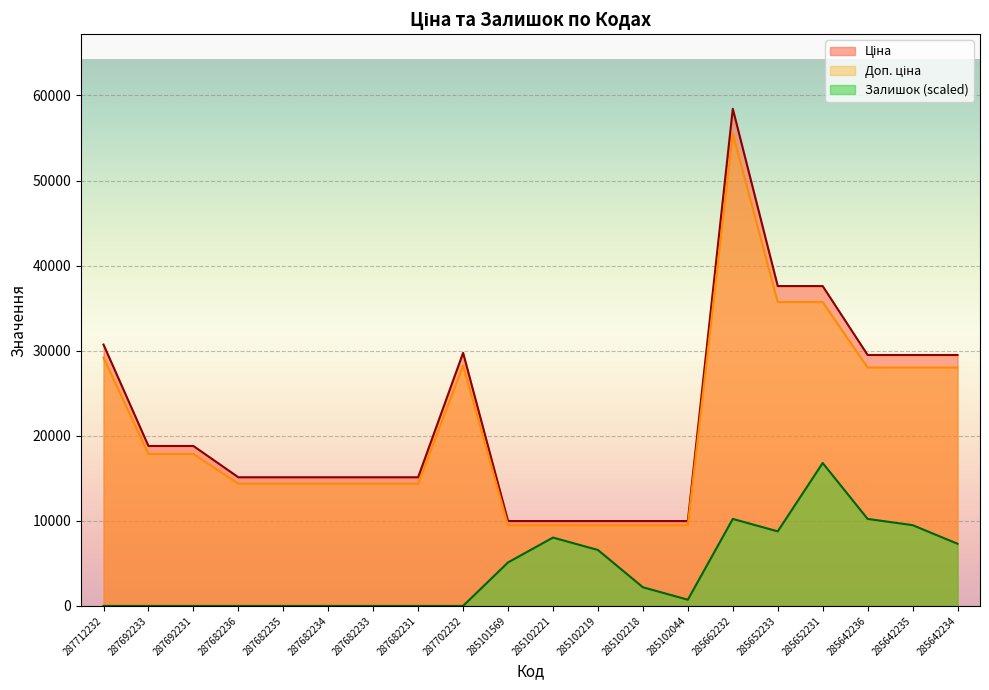

Count the number of categories in the chart.

20